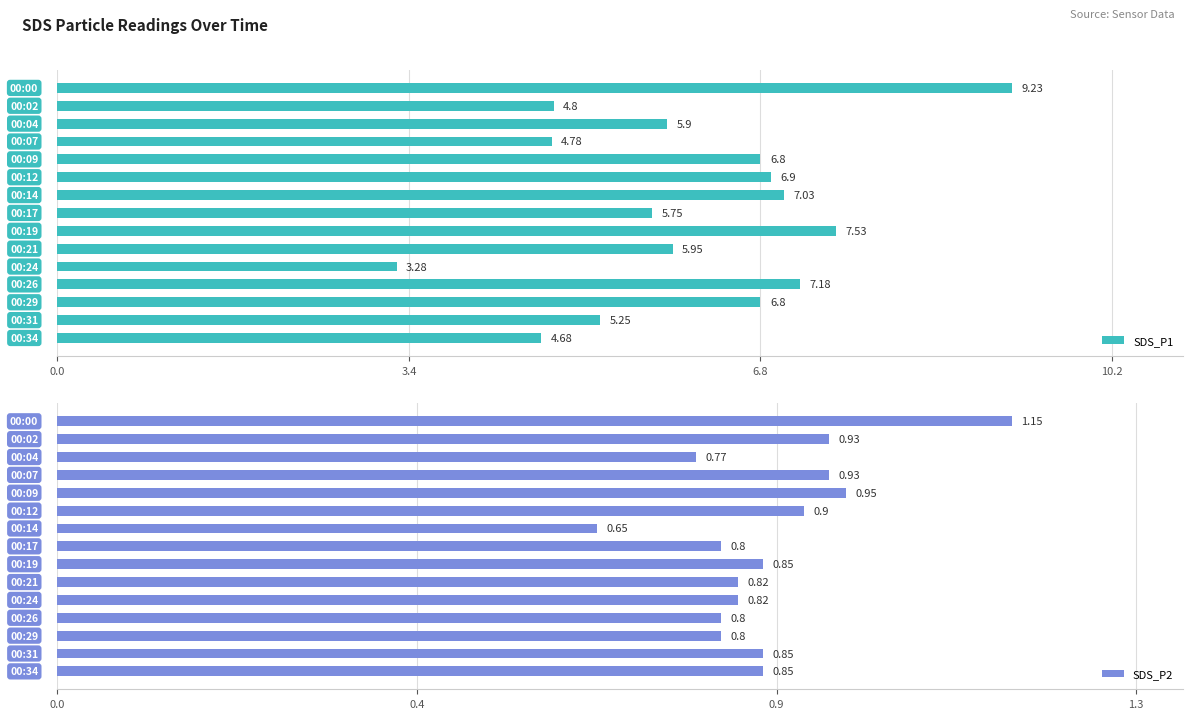

At 12, list the series in order from smallest to largest.

SDS_P2, SDS_P1